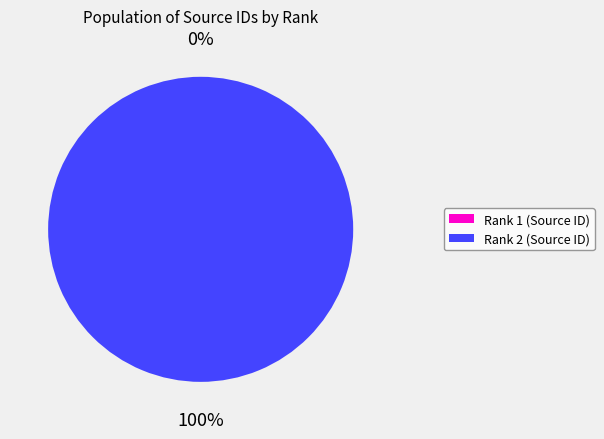

To the nearest percent, what is the difference between the largest and smallest slice percentages?

100%